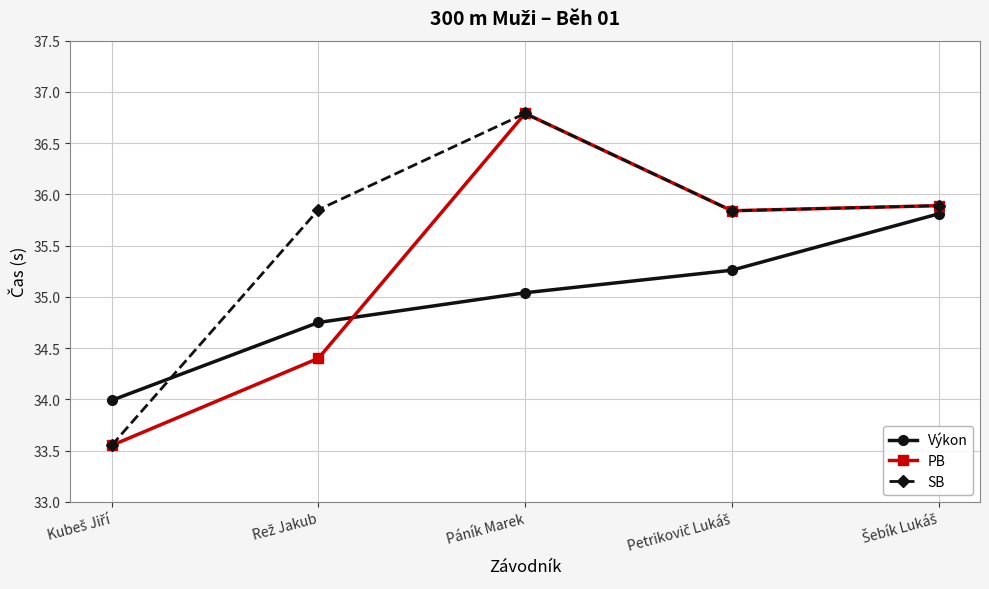

Which category has the highest value in the SB series?

Páník Marek